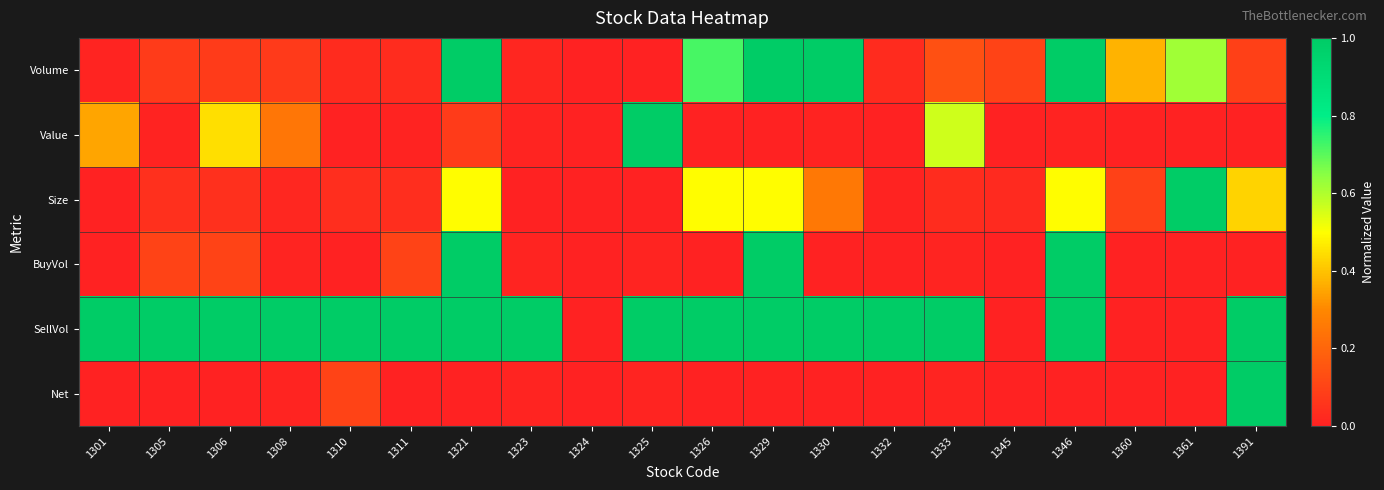

At how many categories does at least one series exceed 0?

19